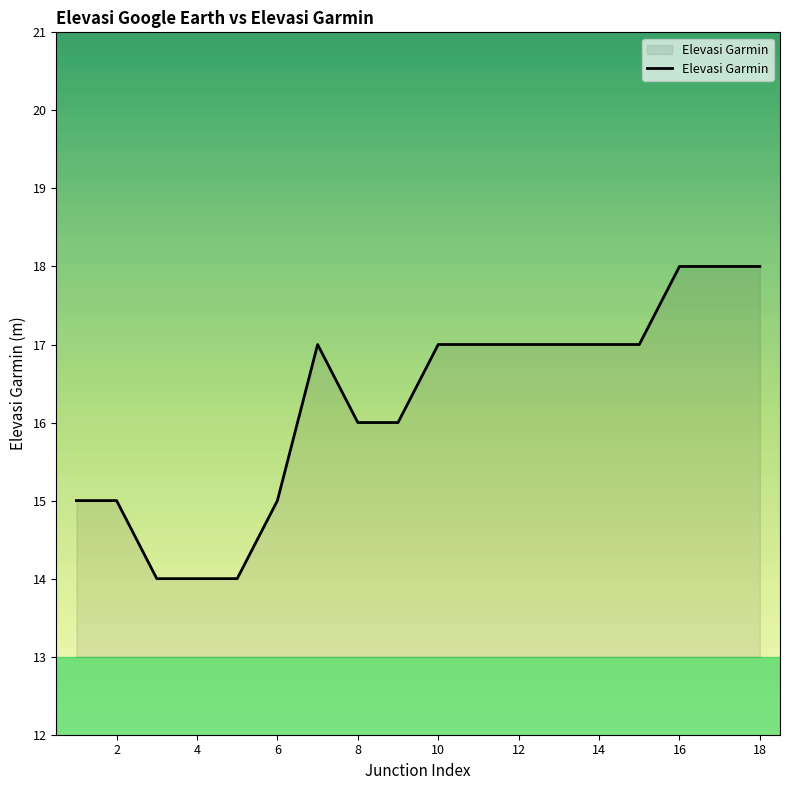

What is the maximum value shown in the chart?

18